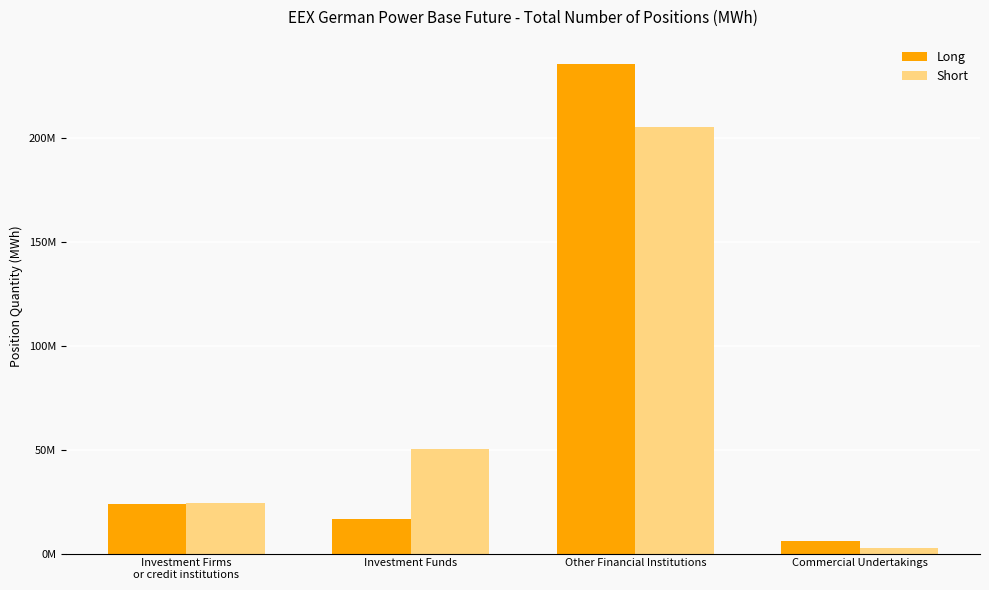

Reading right to left, list all the values displayed in this chart.

Long: 5880346.0	235703673.0	16794367.0	24062409.8
Short: 2765902.0	205510075.8	50336483.0	24554217.0